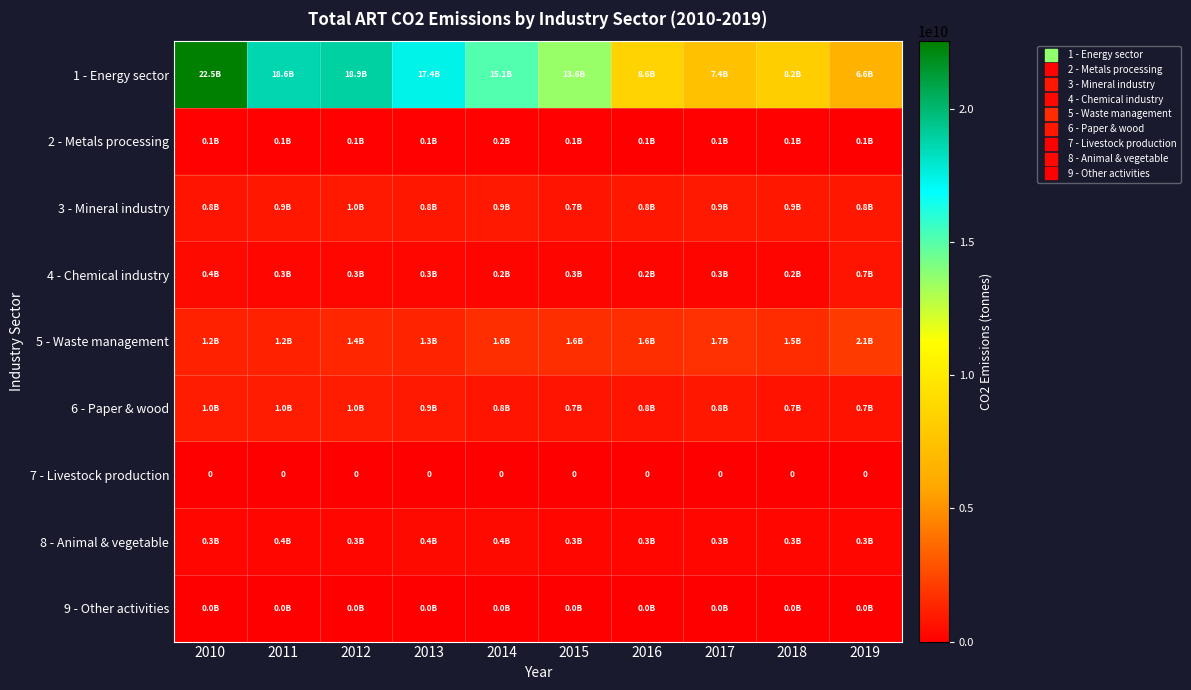

How many values in the 1 - Energy sector series exceed 15083489595?

4